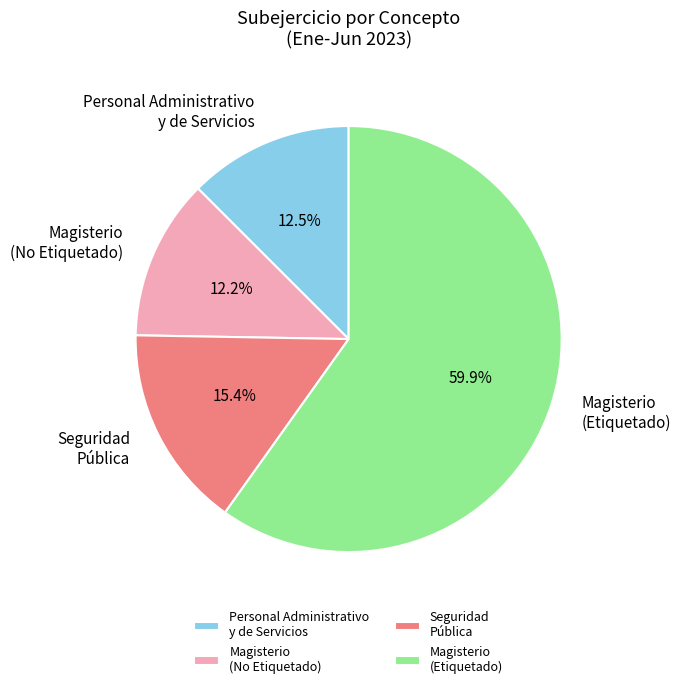

Which slice represents more than half of the pie?

Magisterio (Etiquetado)